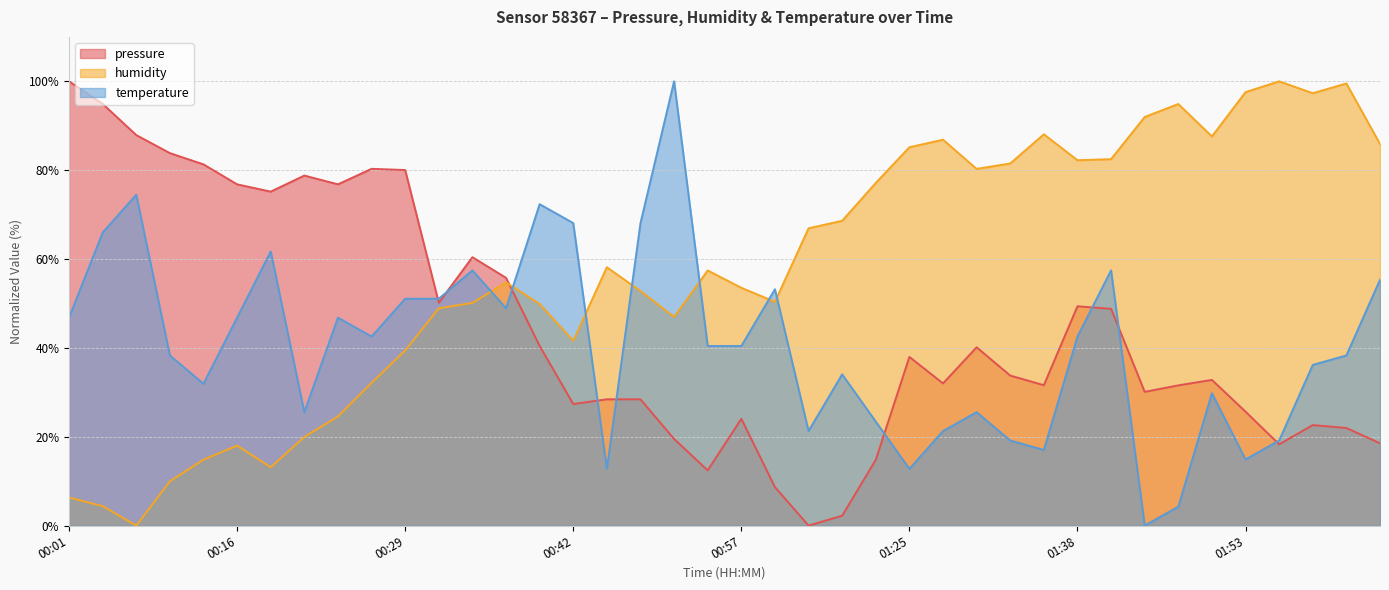

At which label is humidity closest to 50?

00:34